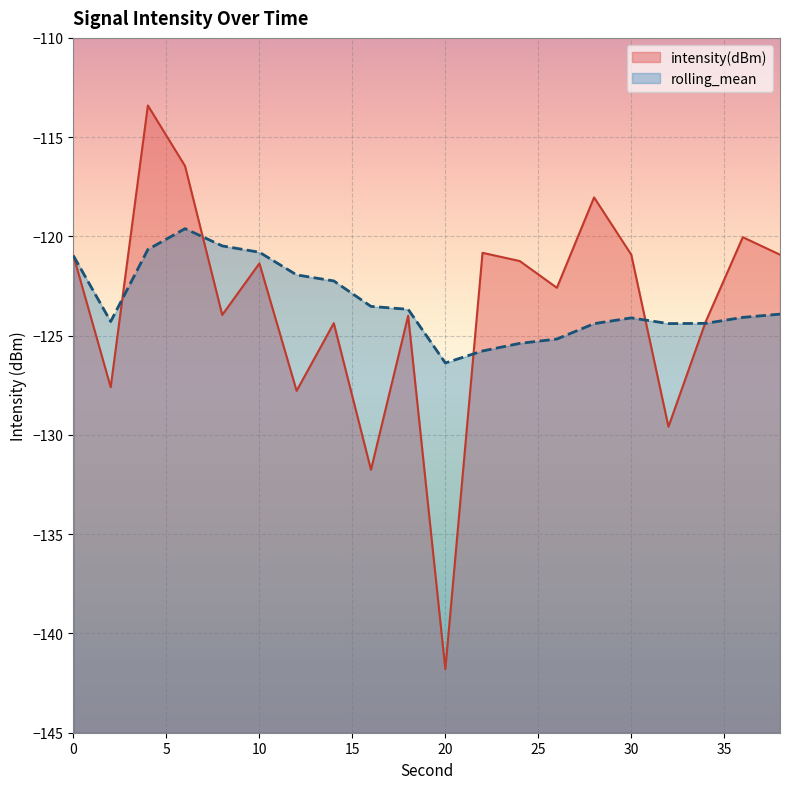

True or false: rolling_mean and intensity(dBm) intersect in this chart.

True